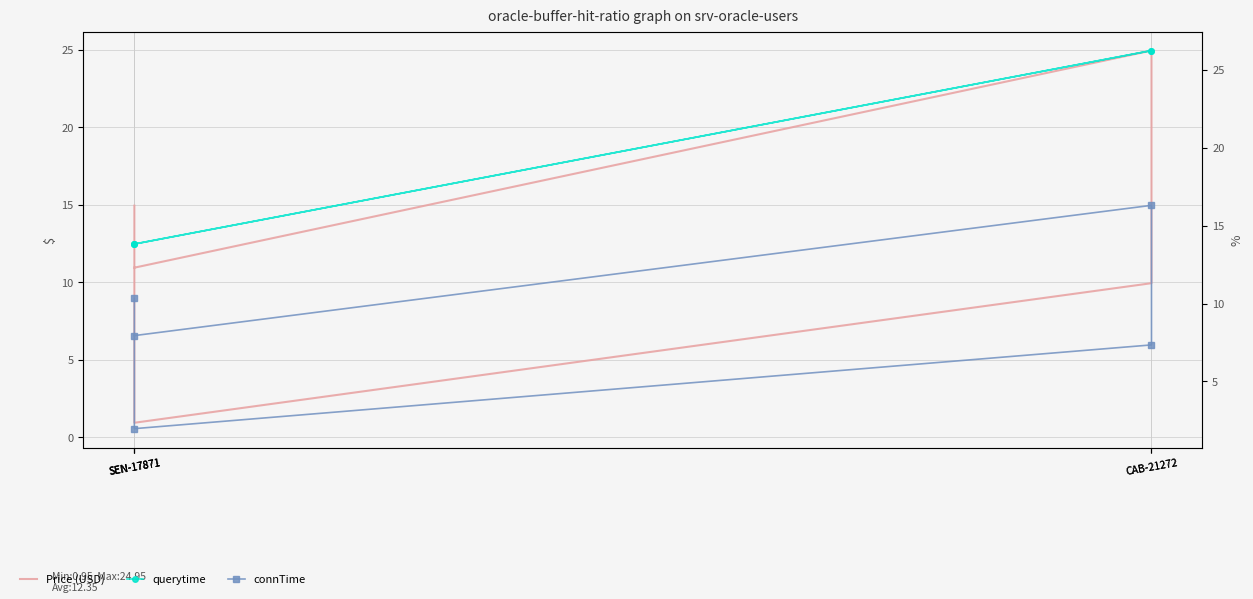

True or false: connTime and querytime intersect in this chart.

False